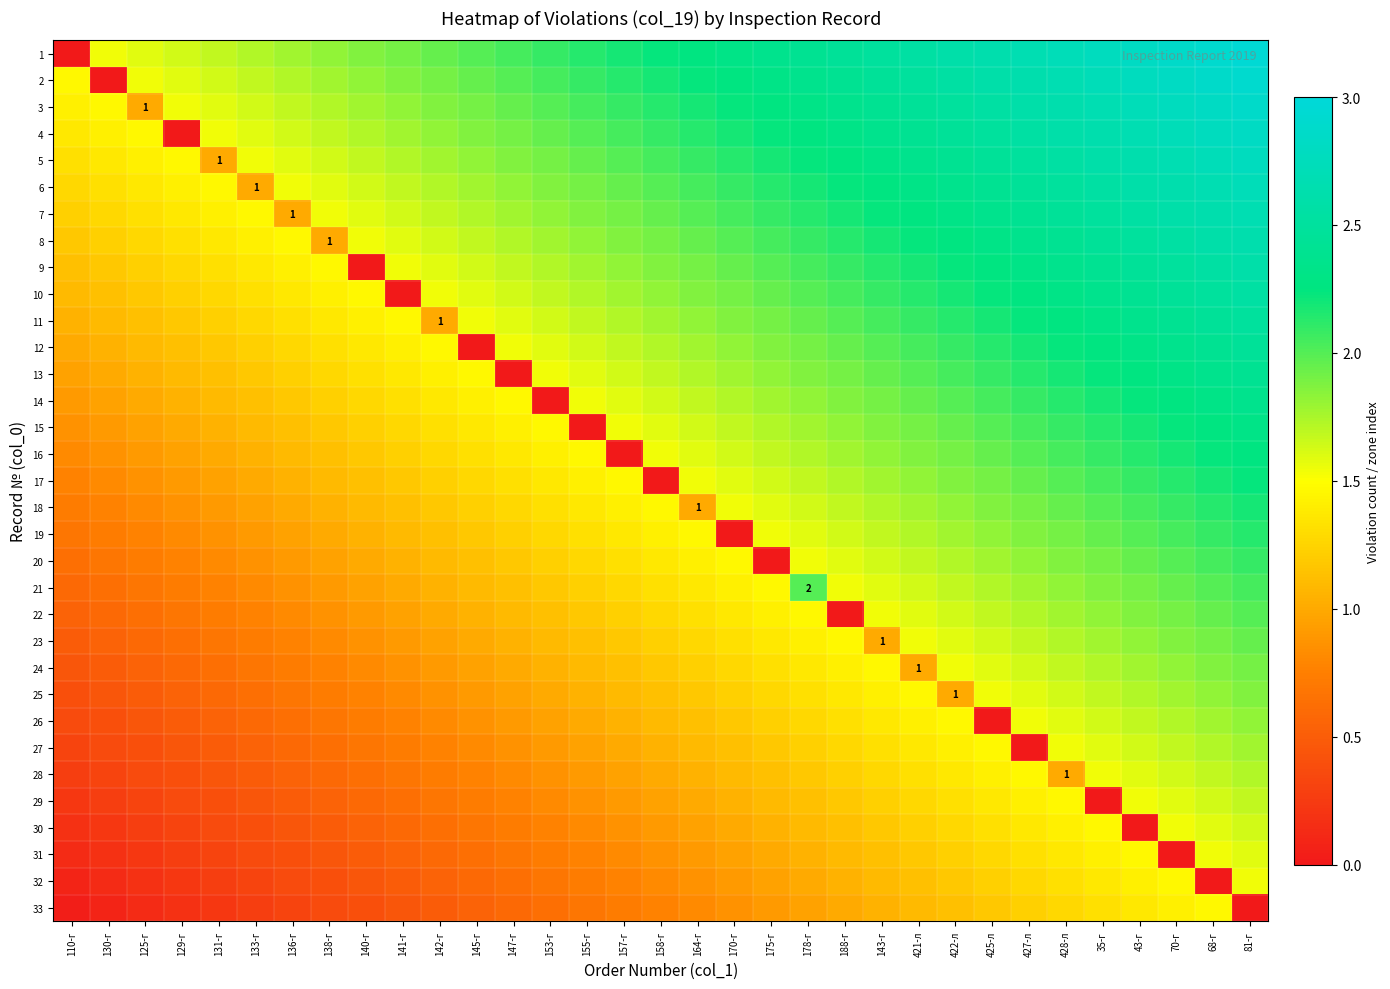

Rank the categories by 9 value from highest to lowest.

81-г, 68-г, 70-г, 43-г, 35-г, 428-л, 427-л, 425-л, 422-л, 421-л, 143-г, 188-г, 178-г, 175-г, 170-г, 164-г, 158-г, 157-г, 155-г, 153-г, 147-г, 145-г, 142-г, 141-г, 138-г, 136-г, 133-г, 131-г, 129-г, 125-г, 130-г, 110-г, 140-г